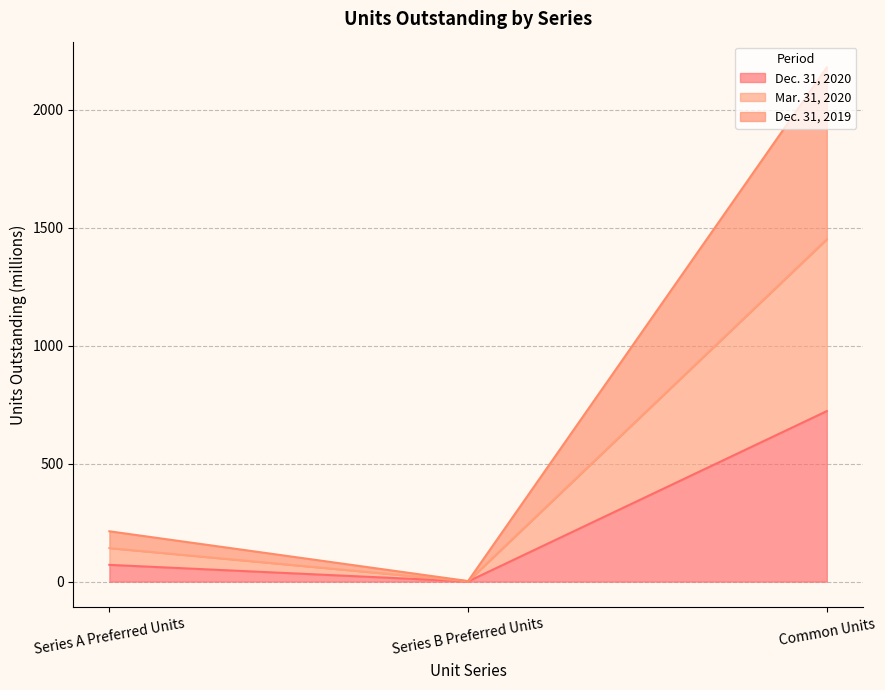

Which series has the largest total across all categories?

Mar. 31, 2020